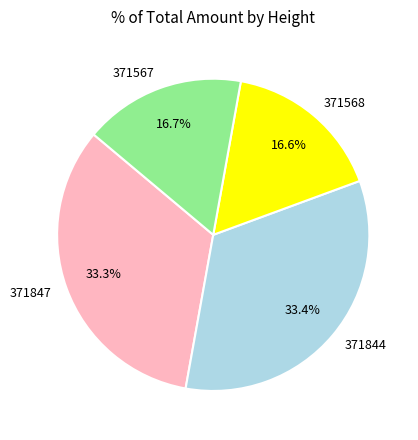

What is the ratio of the value at 371844 to the value at 371568?

2.0